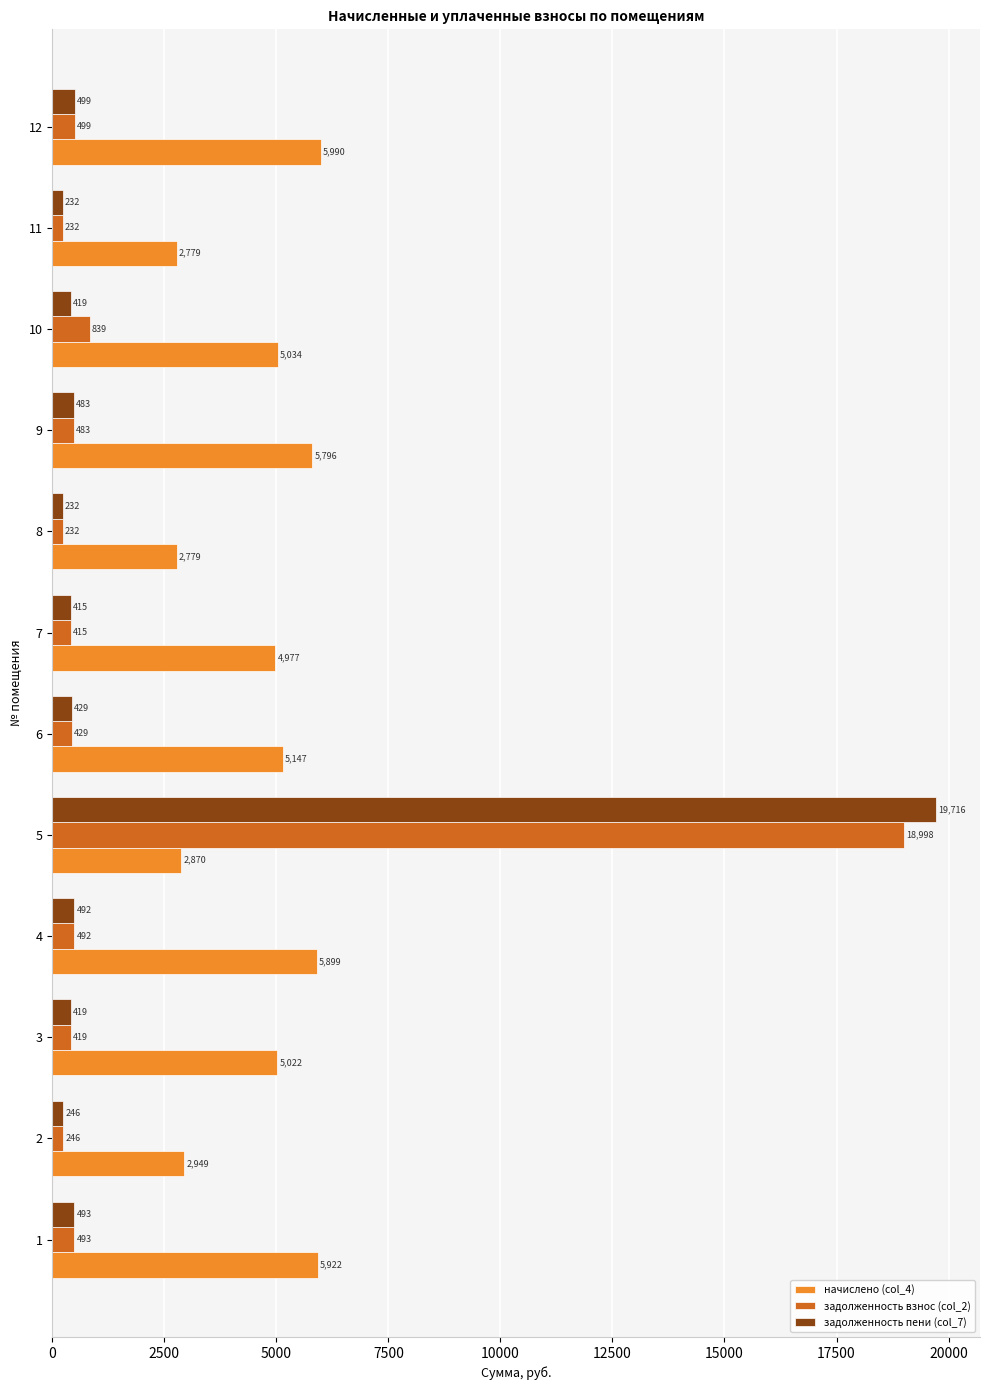

Is it true that задолженность пени (col_7) equals 245.8 at 2?

True